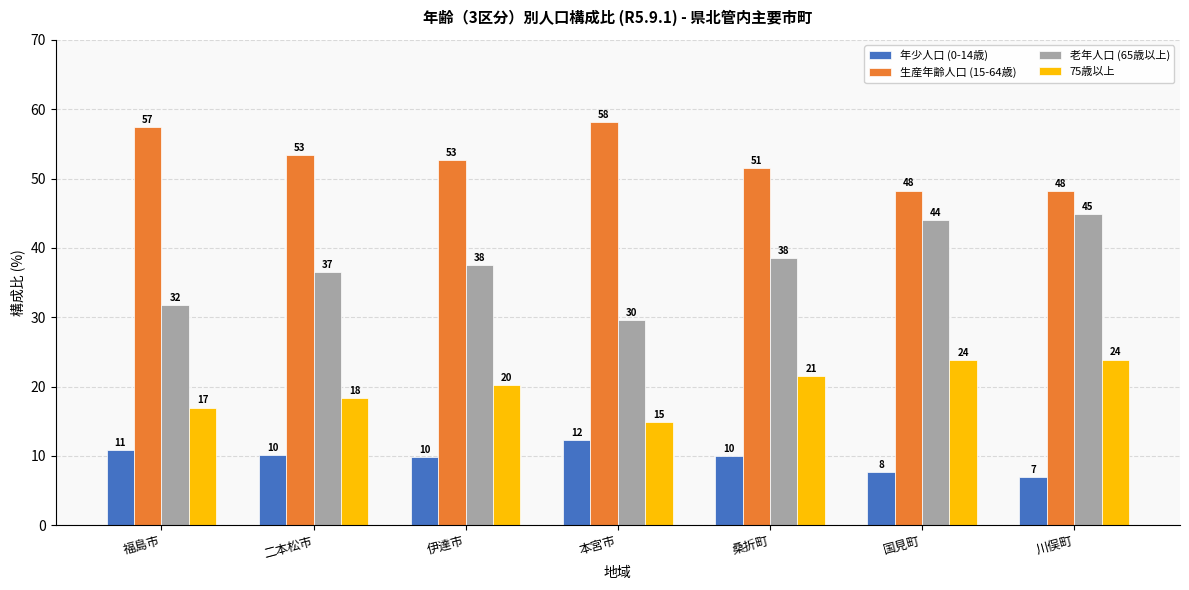

Does the chart contain stacked bars?

No